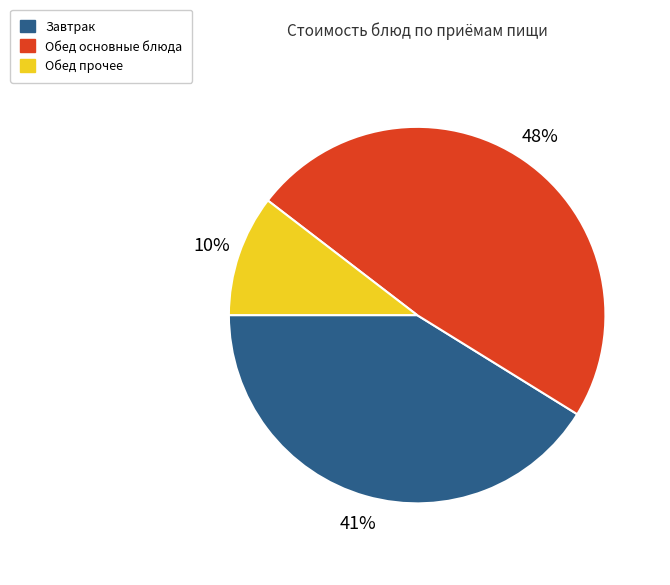

Count the number of slices in the pie.

3